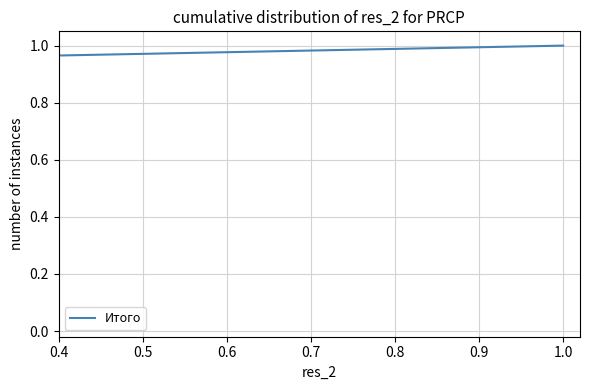

How many lines are shown in the chart?

1